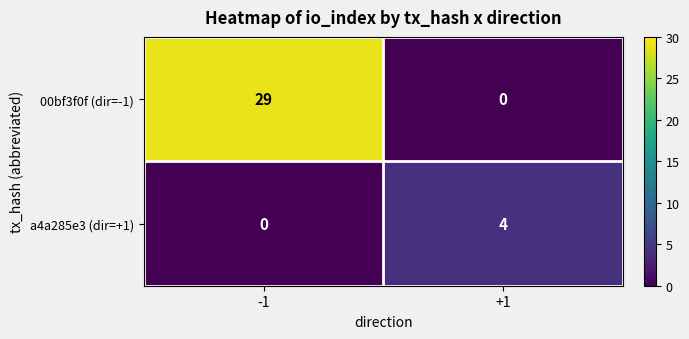

At which label is 00bf3f0f (dir=-1) closest to 14?

+1